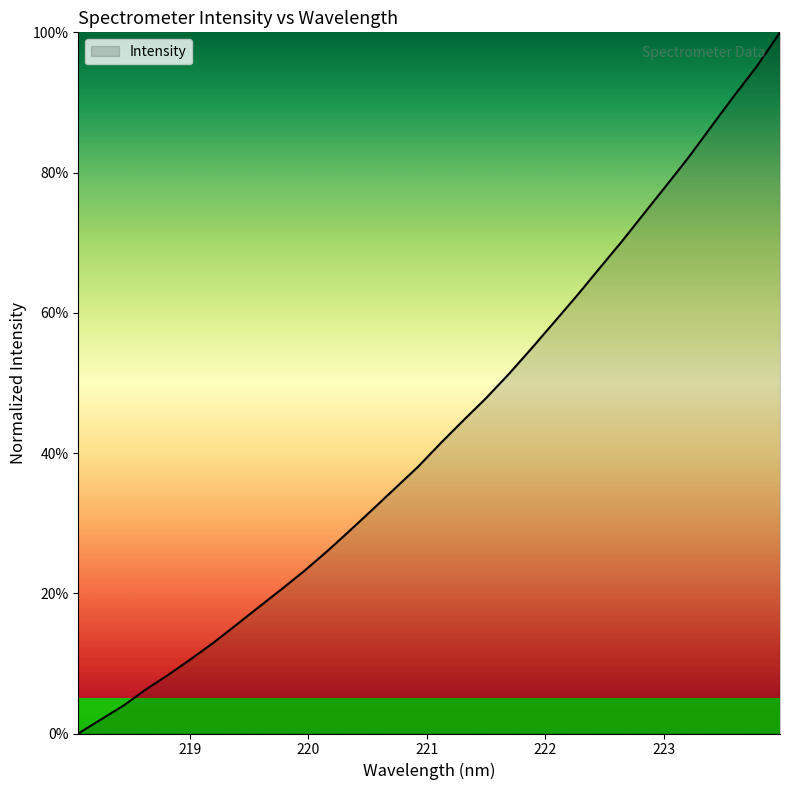

What is the value of the 6th point from the left?

0.1